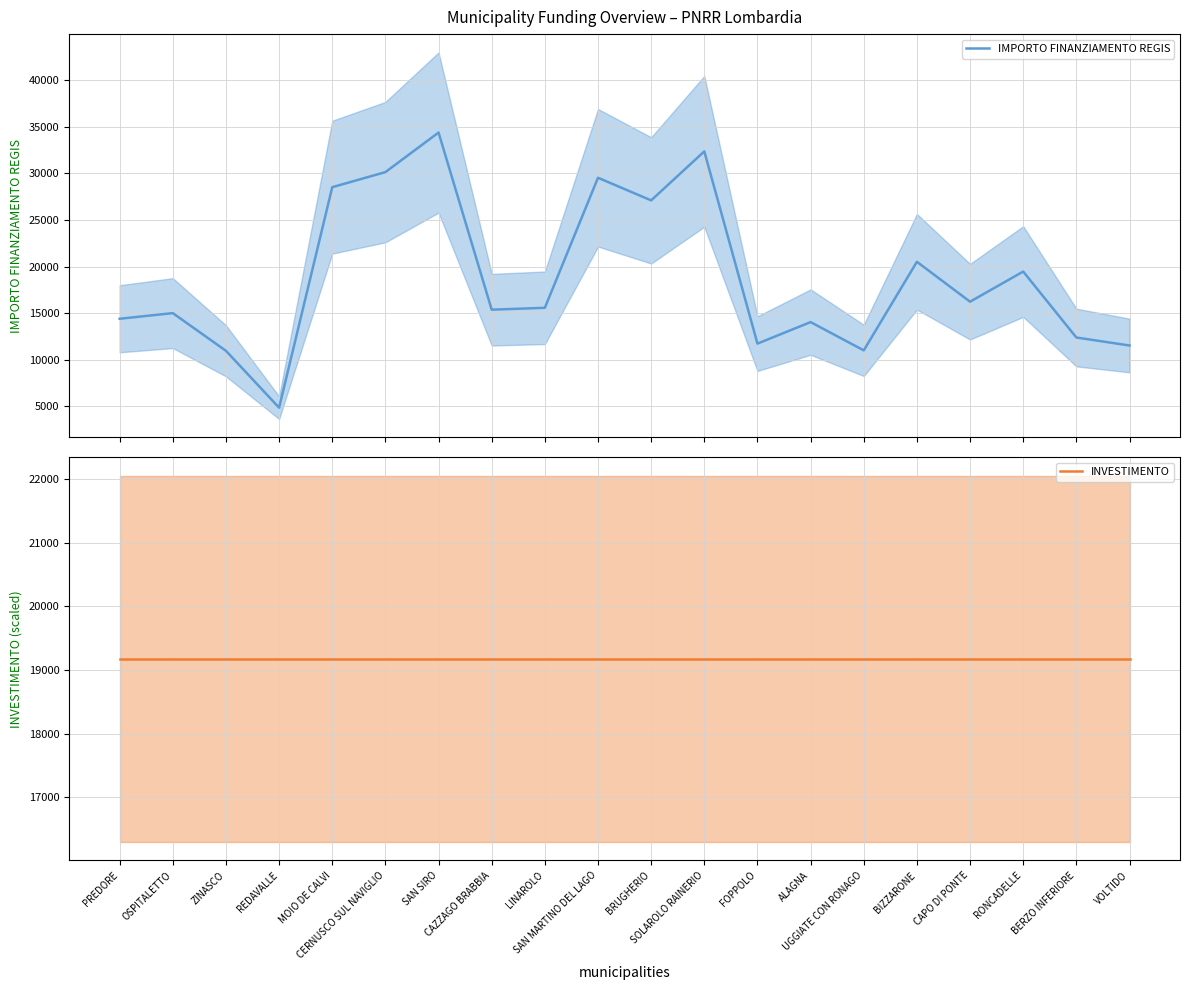

Between FOPPOLO and RONCADELLE, which series saw the biggest shift?

IMPORTO FINANZIAMENTO REGIS